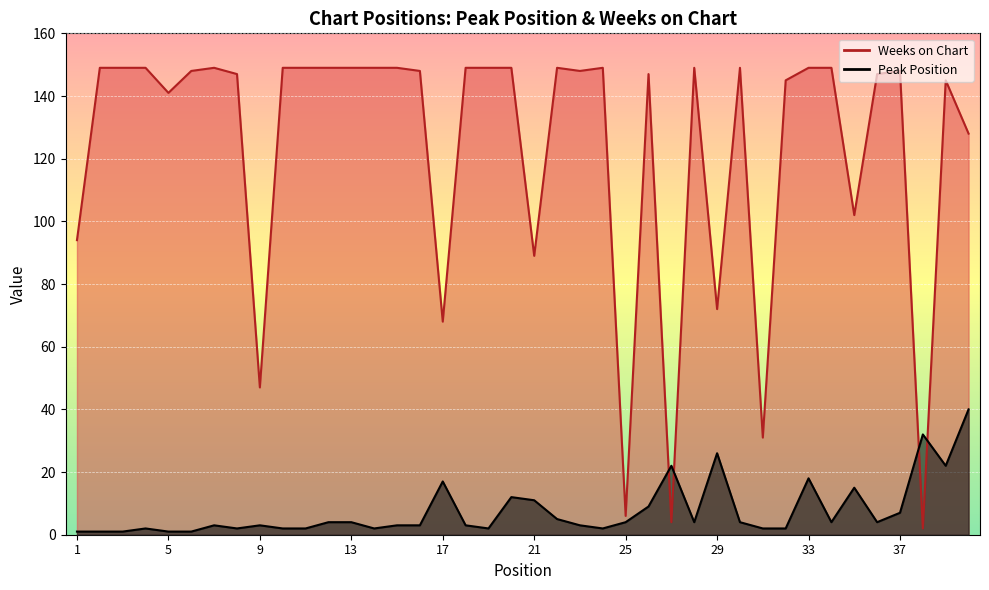

What is the value of the Weeks on Chart point at the 7th from the left?

149